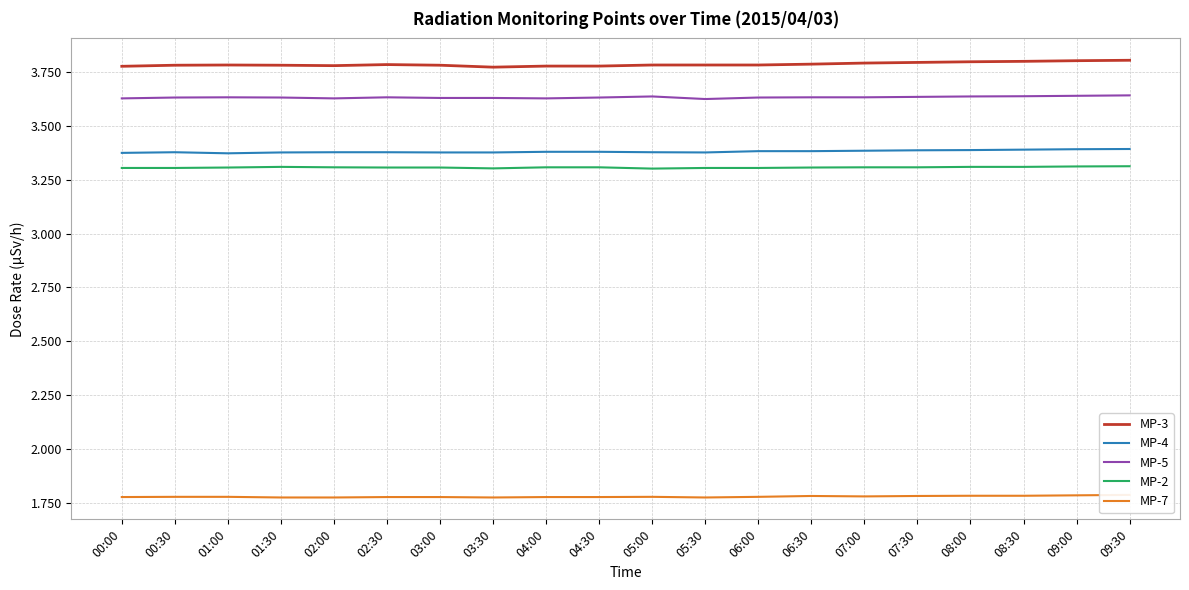

Reading left to right, extract all data points from this chart.

MP-3: 00:00=3.8	00:30=3.8	01:00=3.8	01:30=3.8	02:00=3.8	02:30=3.8	03:00=3.8	03:30=3.8	04:00=3.8	04:30=3.8	05:00=3.8	05:30=3.8	06:00=3.8	06:30=3.8	07:00=3.8	07:30=3.8	08:00=3.8	08:30=3.8	09:00=3.8	09:30=3.8
MP-4: 00:00=3.4	00:30=3.4	01:00=3.4	01:30=3.4	02:00=3.4	02:30=3.4	03:00=3.4	03:30=3.4	04:00=3.4	04:30=3.4	05:00=3.4	05:30=3.4	06:00=3.4	06:30=3.4	07:00=3.4	07:30=3.4	08:00=3.4	08:30=3.4	09:00=3.4	09:30=3.4
MP-5: 00:00=3.6	00:30=3.6	01:00=3.6	01:30=3.6	02:00=3.6	02:30=3.6	03:00=3.6	03:30=3.6	04:00=3.6	04:30=3.6	05:00=3.6	05:30=3.6	06:00=3.6	06:30=3.6	07:00=3.6	07:30=3.6	08:00=3.6	08:30=3.6	09:00=3.6	09:30=3.6
MP-2: 00:00=3.3	00:30=3.3	01:00=3.3	01:30=3.3	02:00=3.3	02:30=3.3	03:00=3.3	03:30=3.3	04:00=3.3	04:30=3.3	05:00=3.3	05:30=3.3	06:00=3.3	06:30=3.3	07:00=3.3	07:30=3.3	08:00=3.3	08:30=3.3	09:00=3.3	09:30=3.3
MP-7: 00:00=1.8	00:30=1.8	01:00=1.8	01:30=1.8	02:00=1.8	02:30=1.8	03:00=1.8	03:30=1.8	04:00=1.8	04:30=1.8	05:00=1.8	05:30=1.8	06:00=1.8	06:30=1.8	07:00=1.8	07:30=1.8	08:00=1.8	08:30=1.8	09:00=1.8	09:30=1.8